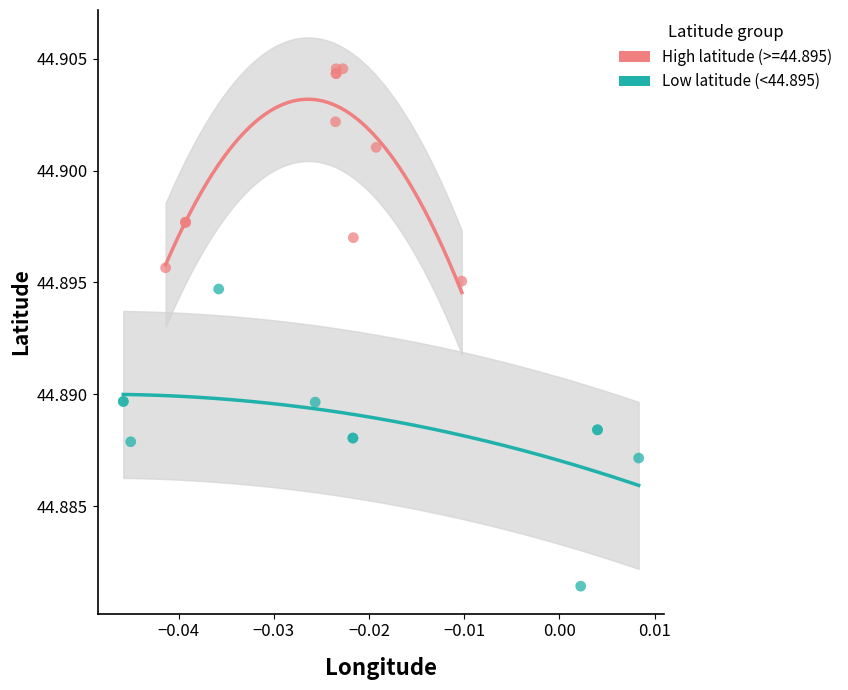

Which series reaches the maximum Y coordinate?

High latitude (>=44.895)